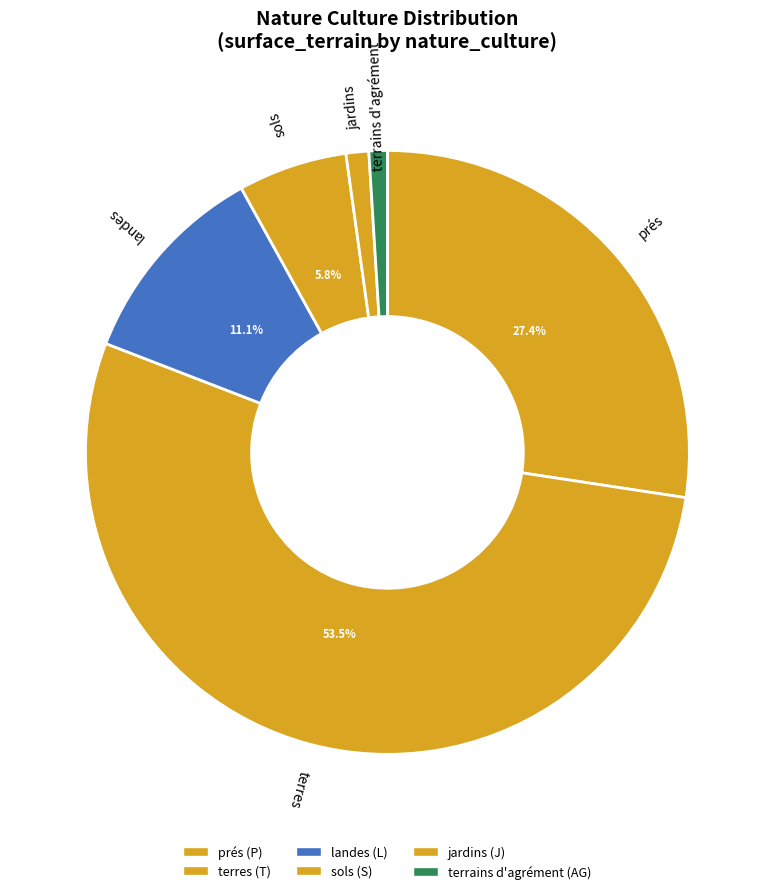

How many segments does this pie chart have?

6